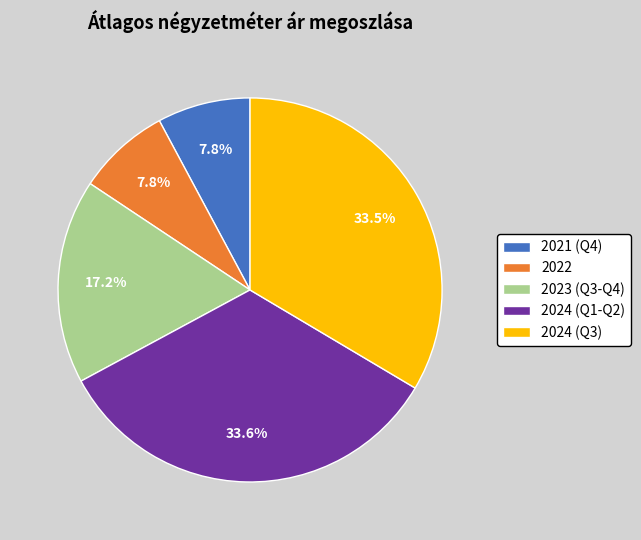

Count the number of slices in the pie.

5